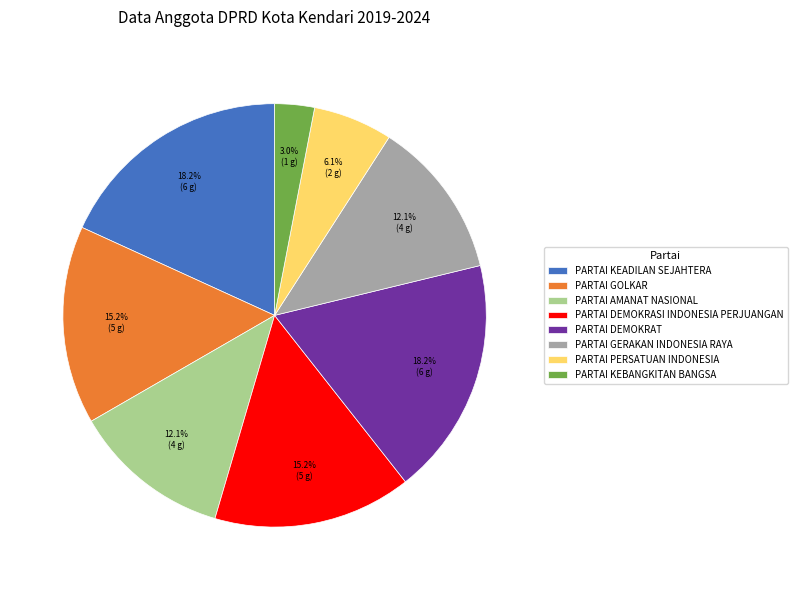

Which has a higher value, PARTAI PERSATUAN INDONESIA or PARTAI DEMOKRAT?

PARTAI DEMOKRAT